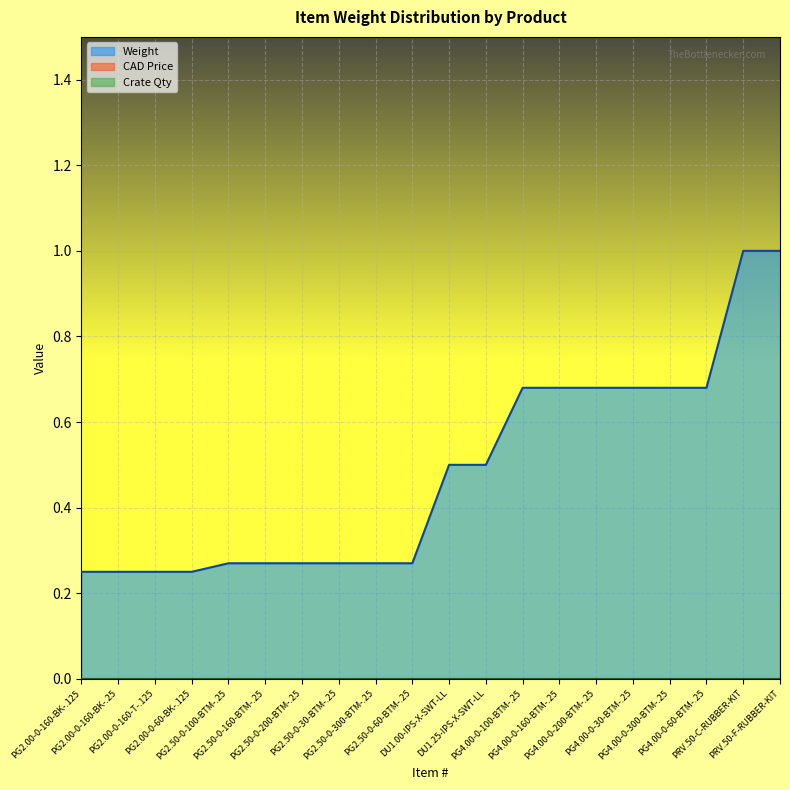

Reading right to left, list all the values displayed in this chart.

Weight: 1.0	1.0	0.7	0.7	0.7	0.7	0.7	0.7	0.5	0.5	0.3	0.3	0.3	0.3	0.3	0.3	0.2	0.2	0.2	0.2
CAD Price: 0.0	0.0	0.0	0.0	0.0	0.0	0.0	0.0	0.0	0.0	0.0	0.0	0.0	0.0	0.0	0.0	0.0	0.0	0.0	0.0
Crate Qty: 0.0	0.0	0.0	0.0	0.0	0.0	0.0	0.0	0.0	0.0	0.0	0.0	0.0	0.0	0.0	0.0	0.0	0.0	0.0	0.0